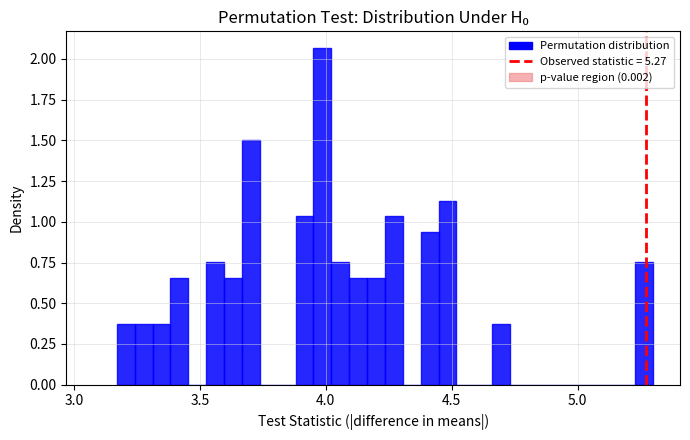

Around what value on the x-axis is the tallest bar? Give the approximate position of its centre, as read against the axis.

4.00